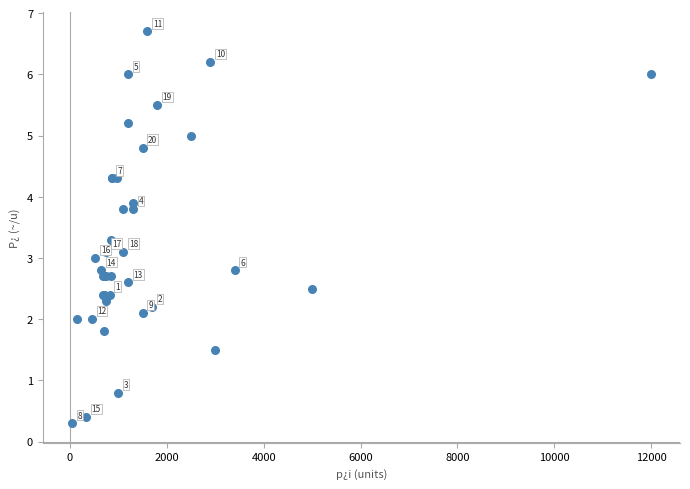

What Y value in the scatter plot is closest to 3?

3.0